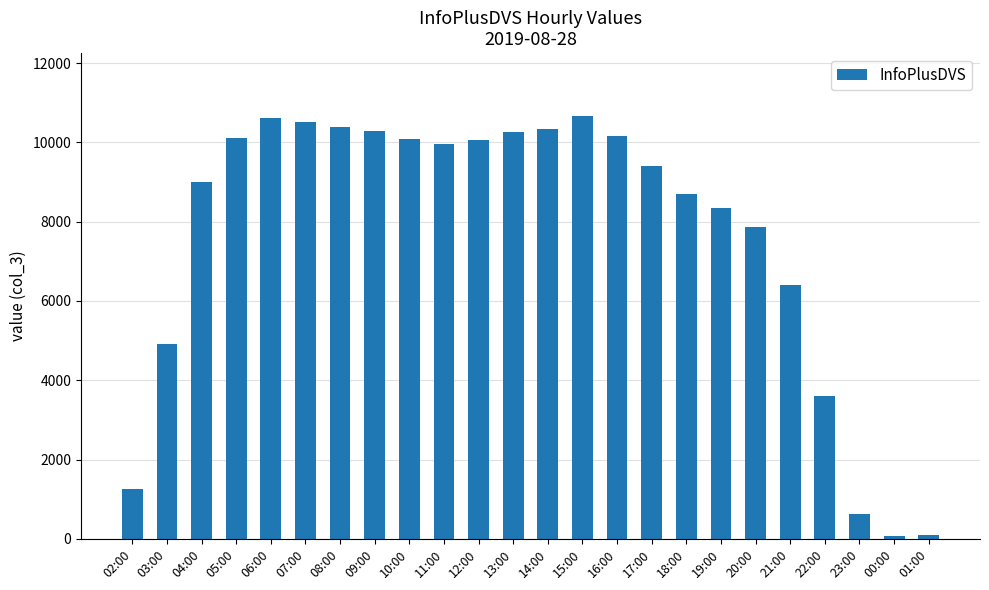

Is it true that the value at 21:00 is 6391?

True